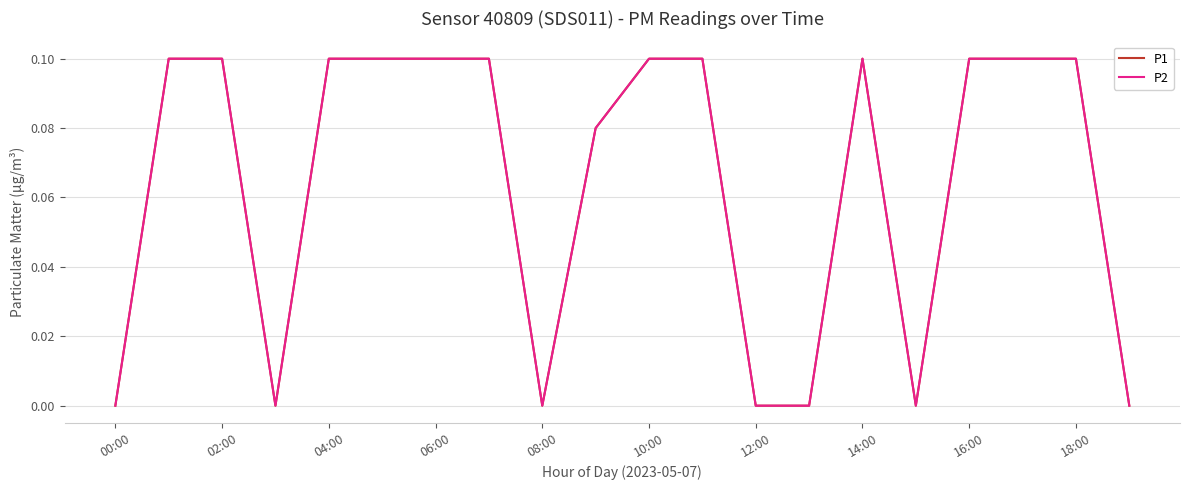

Which series has the largest total across all categories?

P1